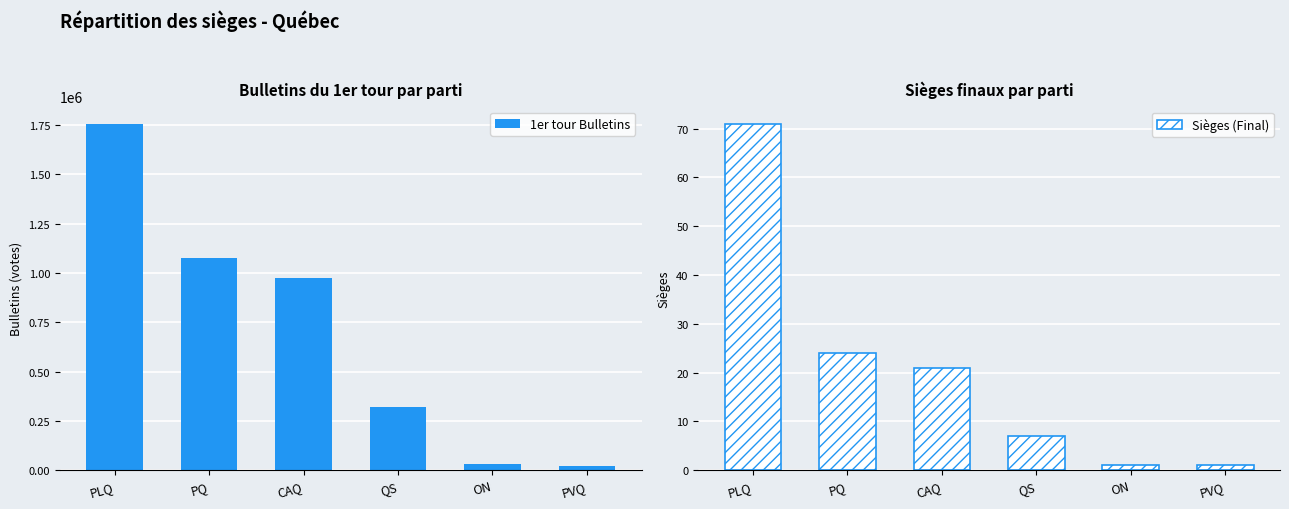

True or false: Sièges (Final) has a value of 24 at PQ.

True